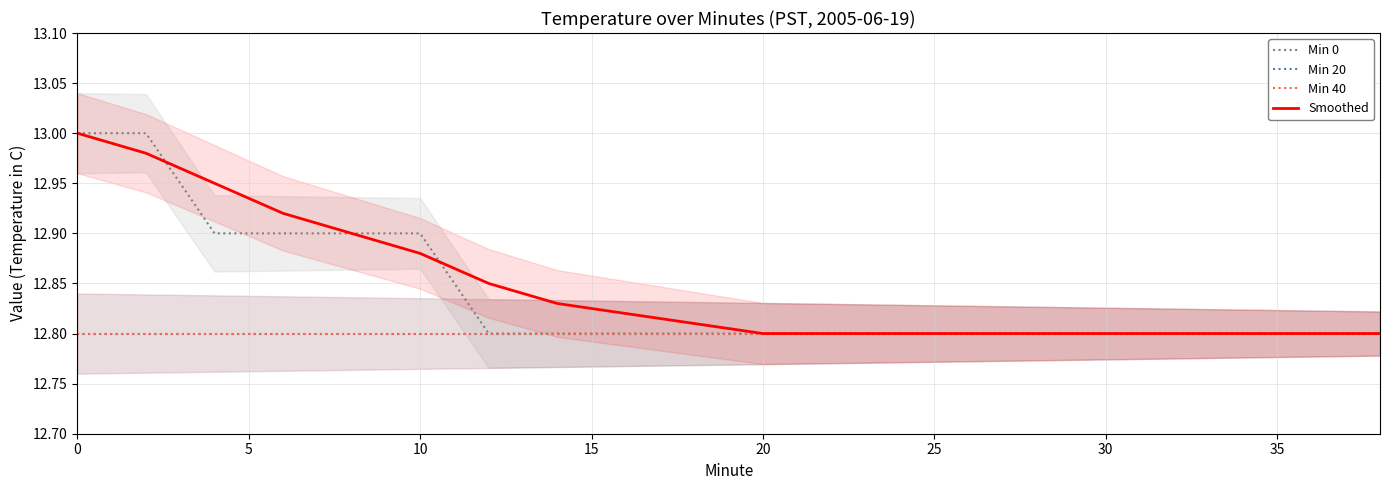

True or false: Min 20 and Min 0 cross at least once.

False